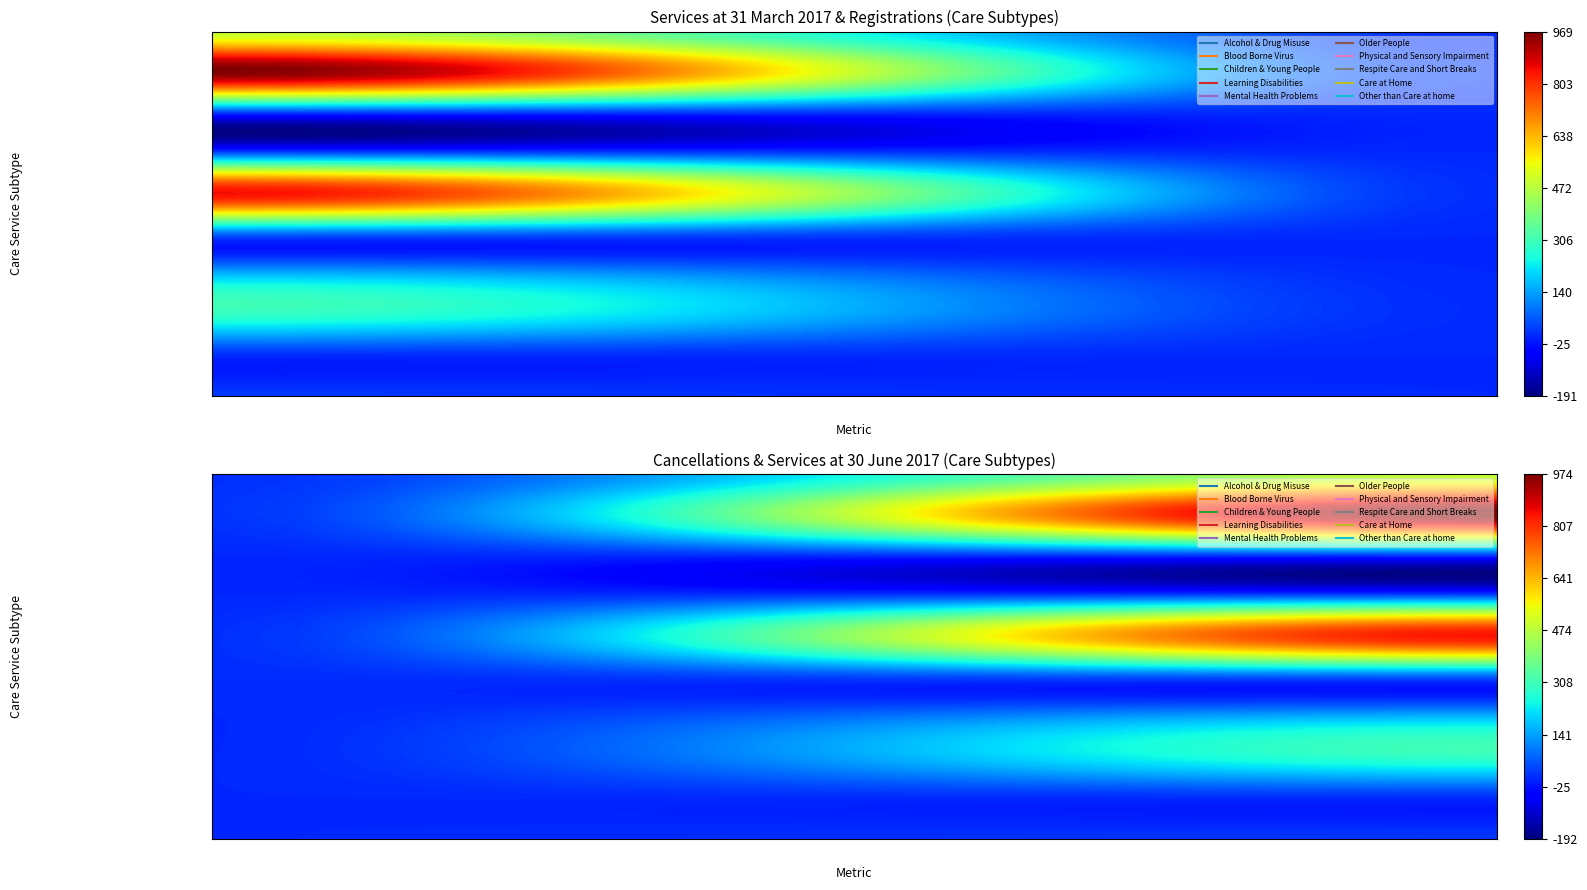

Rank the categories by Learning Disabilities value from lowest to highest.

Registrations, Cancellations, Services at 31 March 2017, Services at 30 June 2017